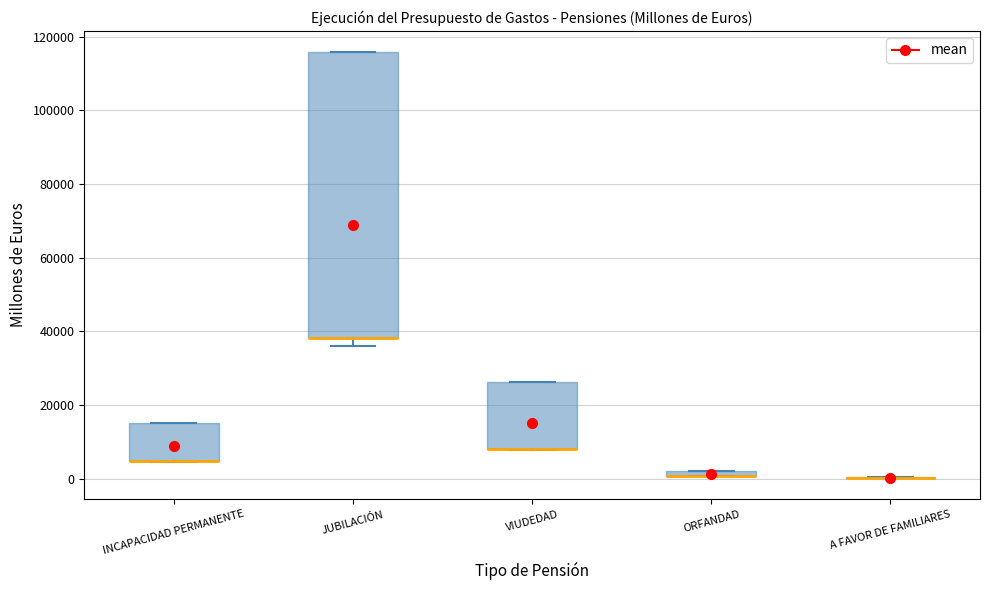

Where is the lower edge of the box for VIUDEDAD on the y-axis? The values are not printed on the chart, so give them approximately, as read against the axis.

8000